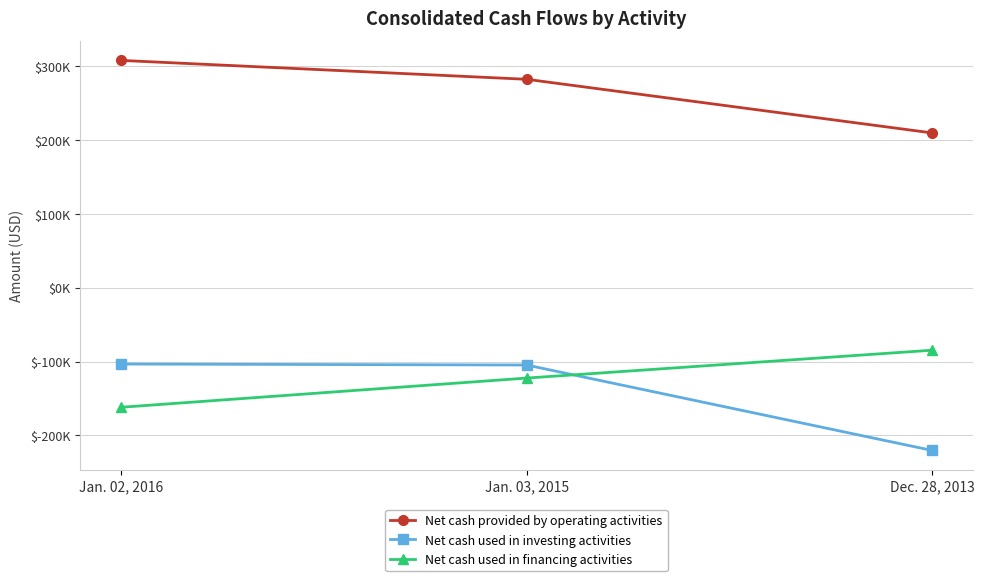

What is the value of the Net cash used in financing activities point at the 1st from the left?

-162005